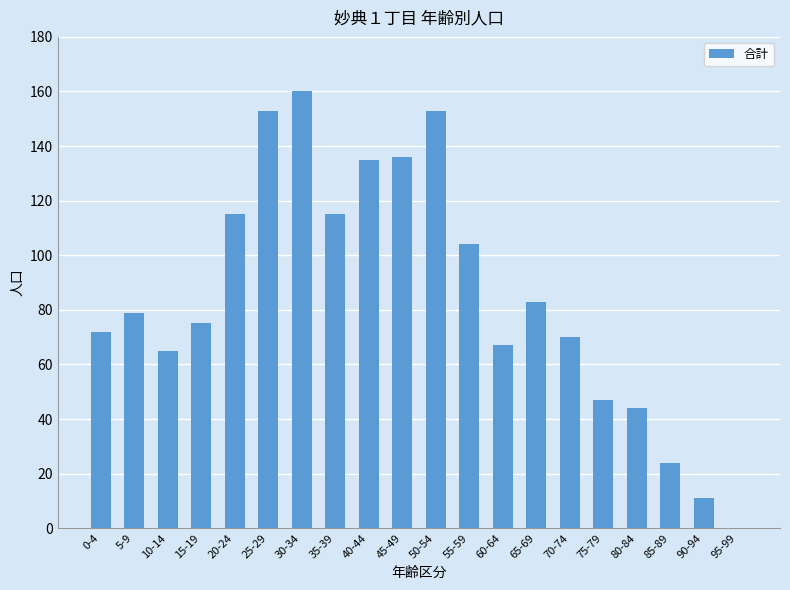

What is the average value?

85